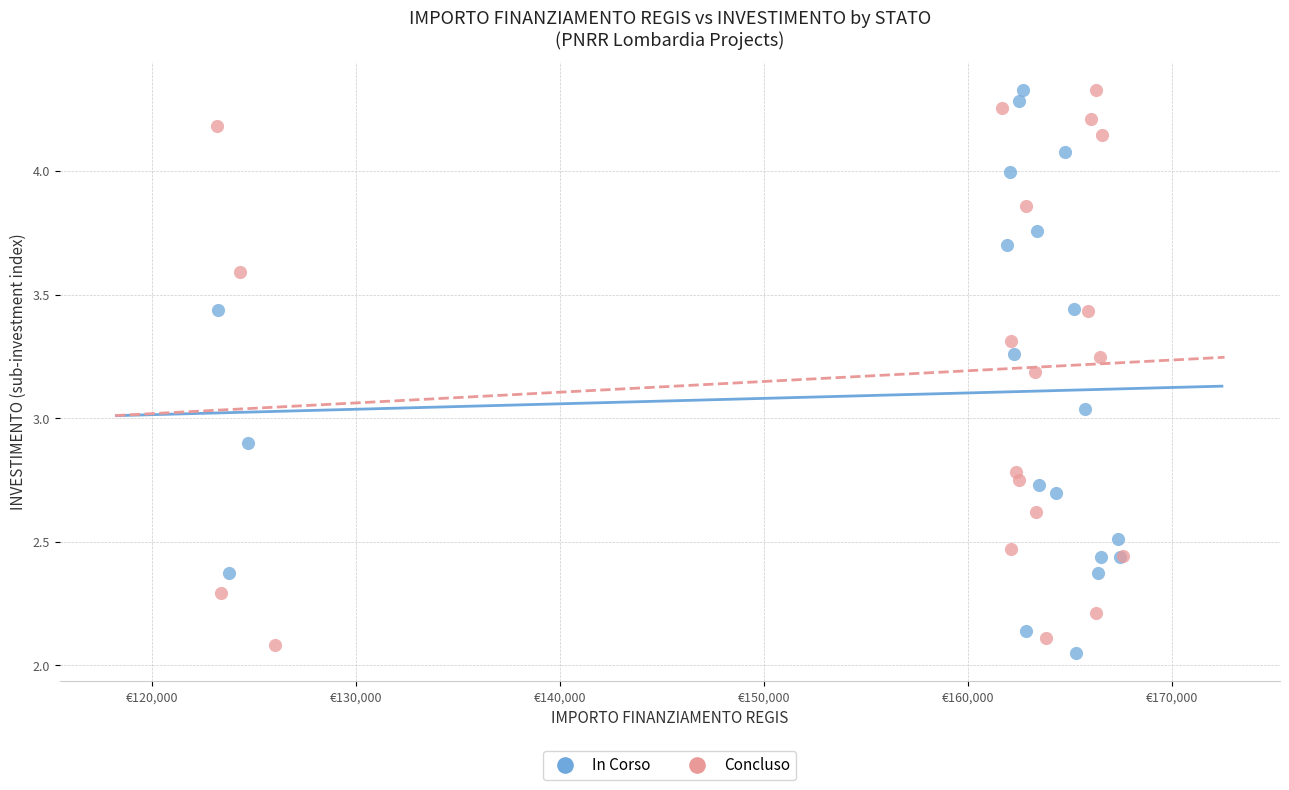

What are all the series names shown in the legend?

In Corso, Concluso